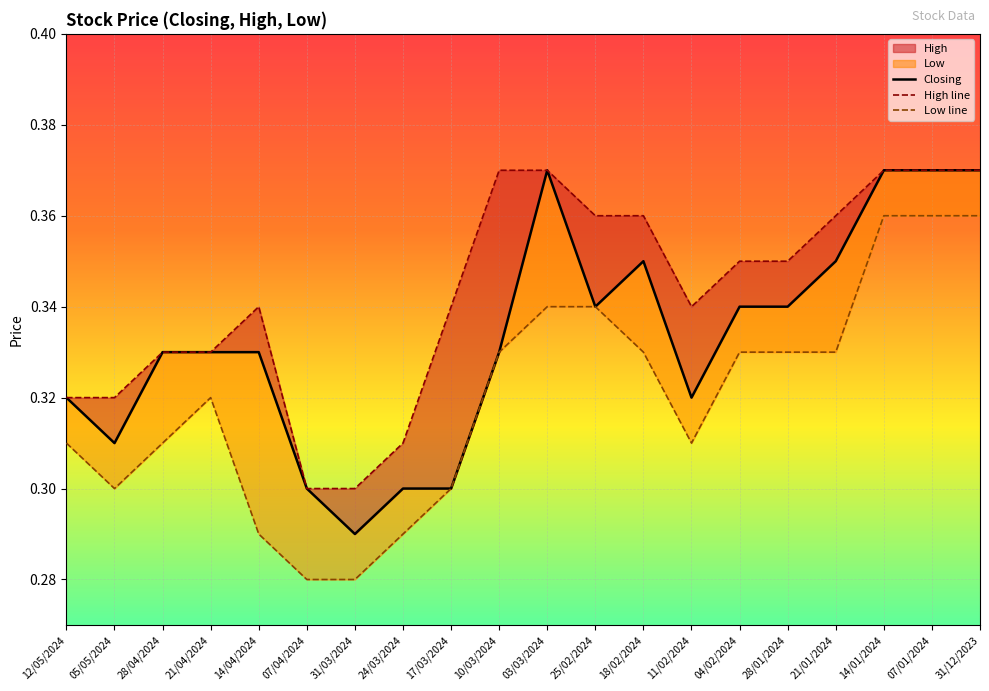

What is the minimum value for High line?

0.3